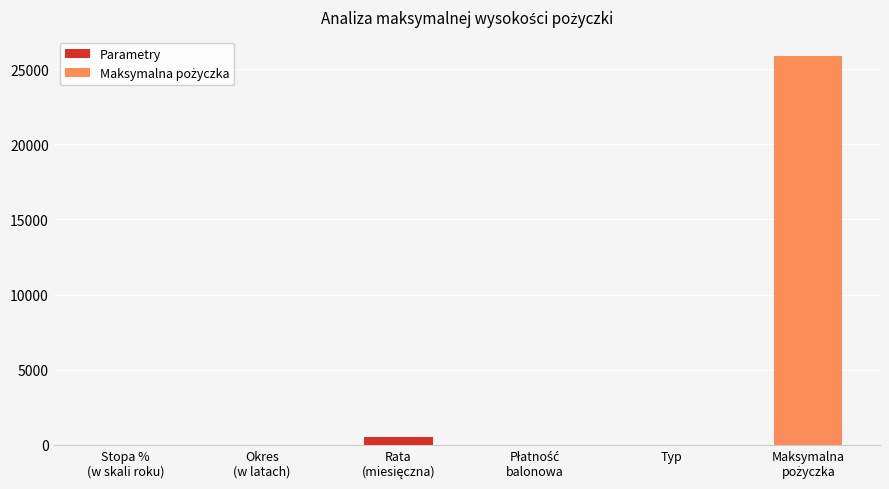

What is the sum of all values?

26367.8